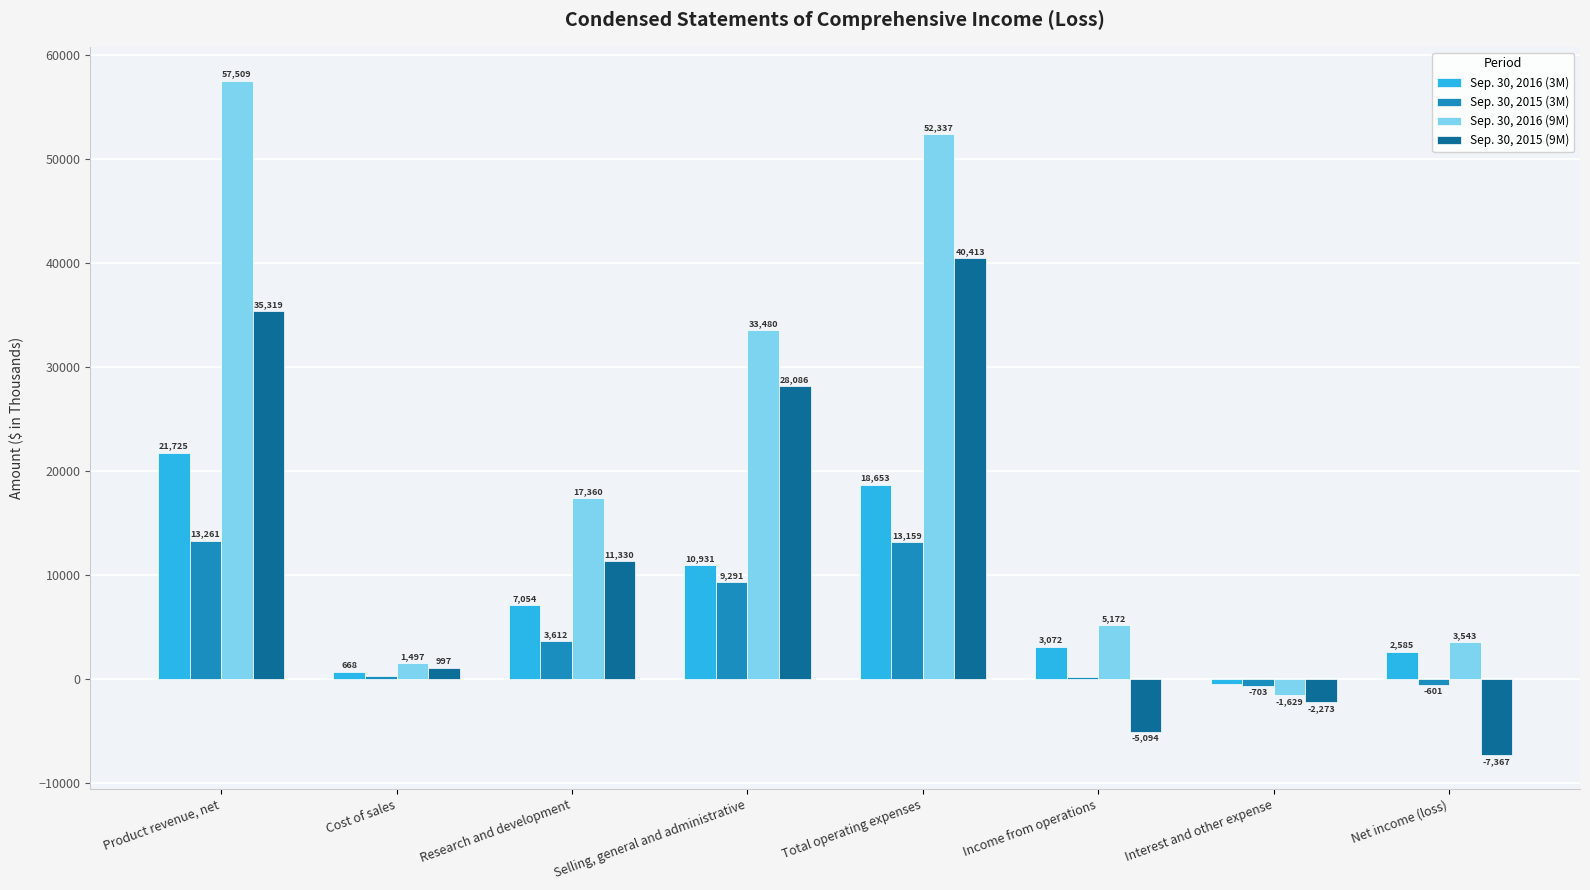

How many distinct data groups are displayed?

4